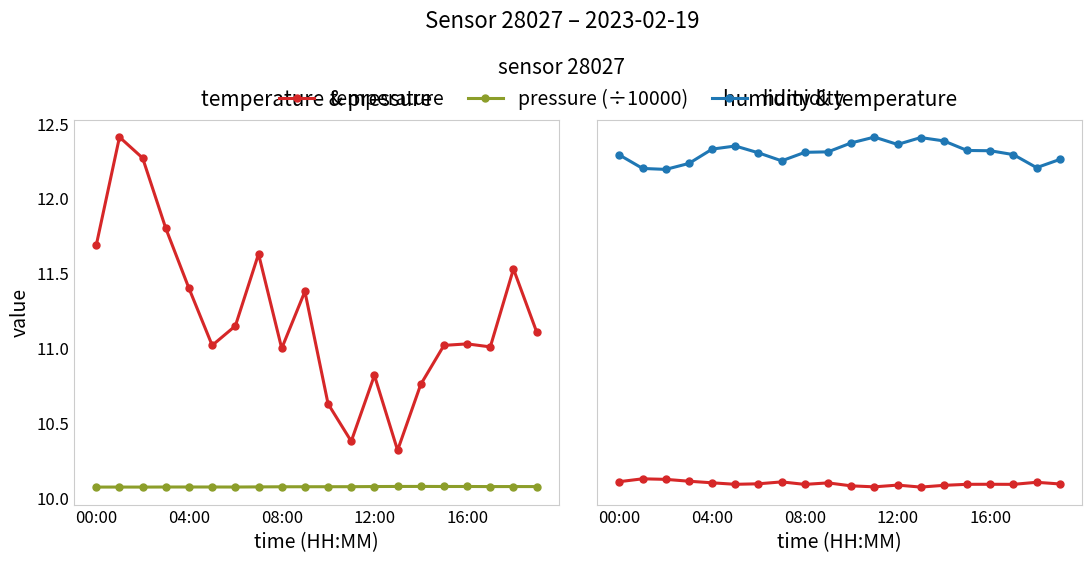

What is the difference between the highest and lowest values at 7?

82.6